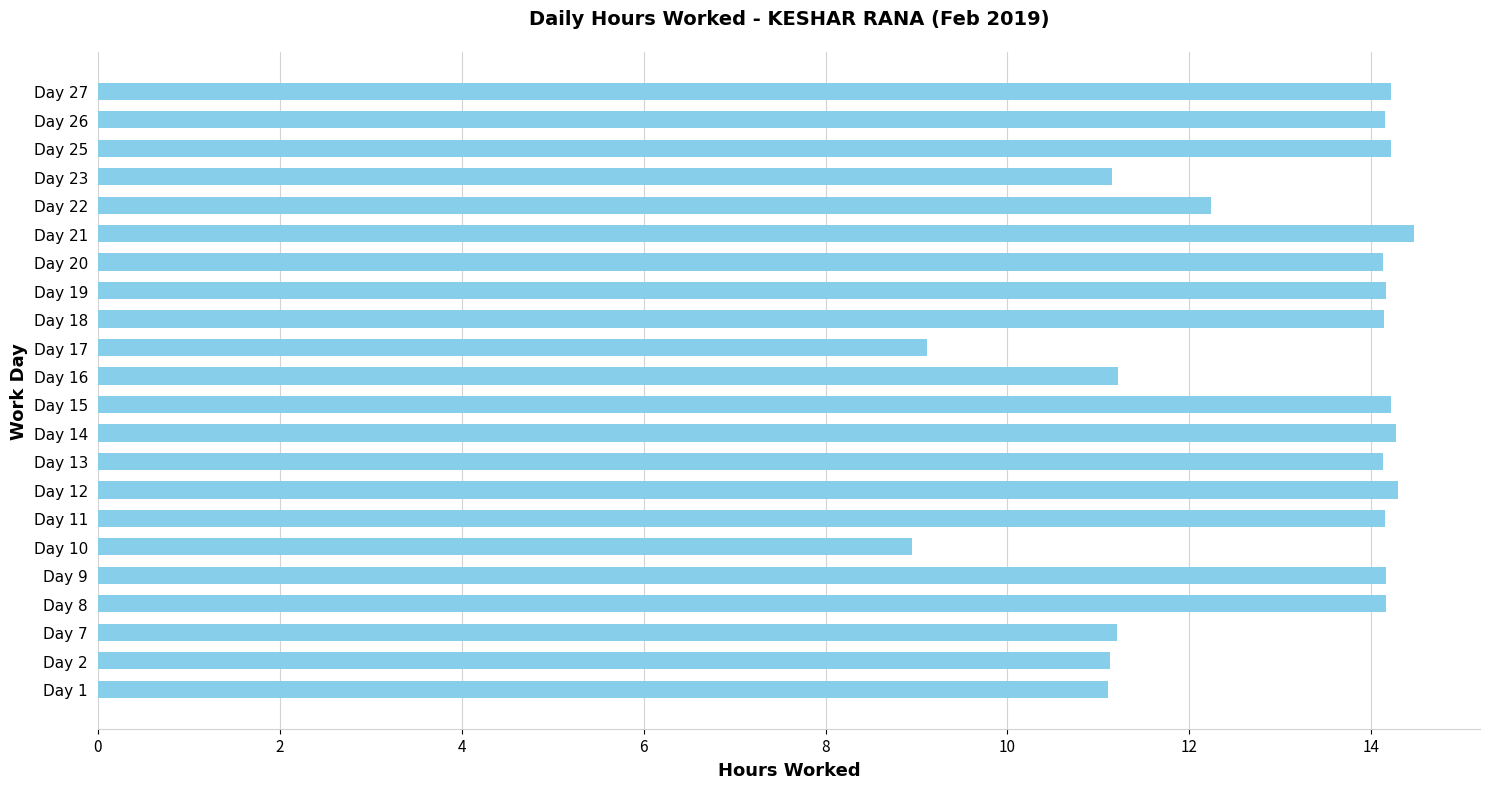

How many values exceed 14?

14